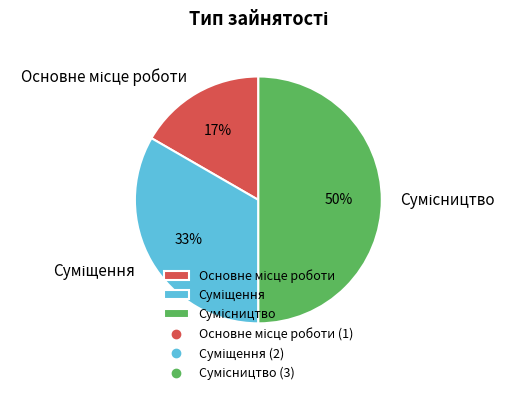

To the nearest percent, what is the average slice percentage?

33%